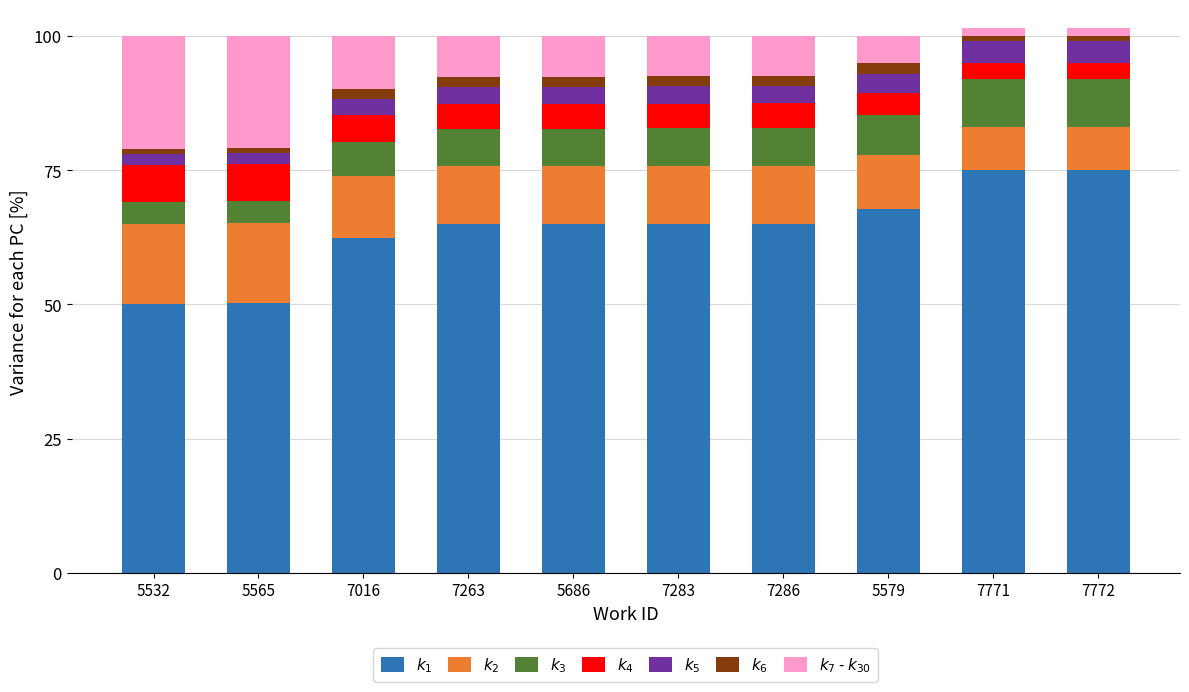

What is the greatest value displayed?

75.0